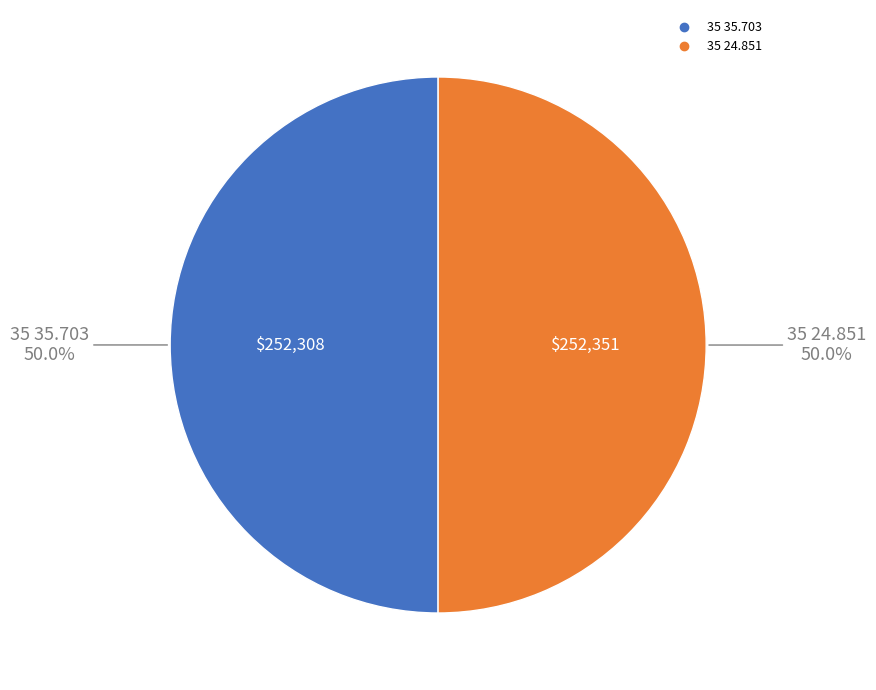

What is the ratio of the value at 35 35.703 to the value at 35 24.851?

1.0